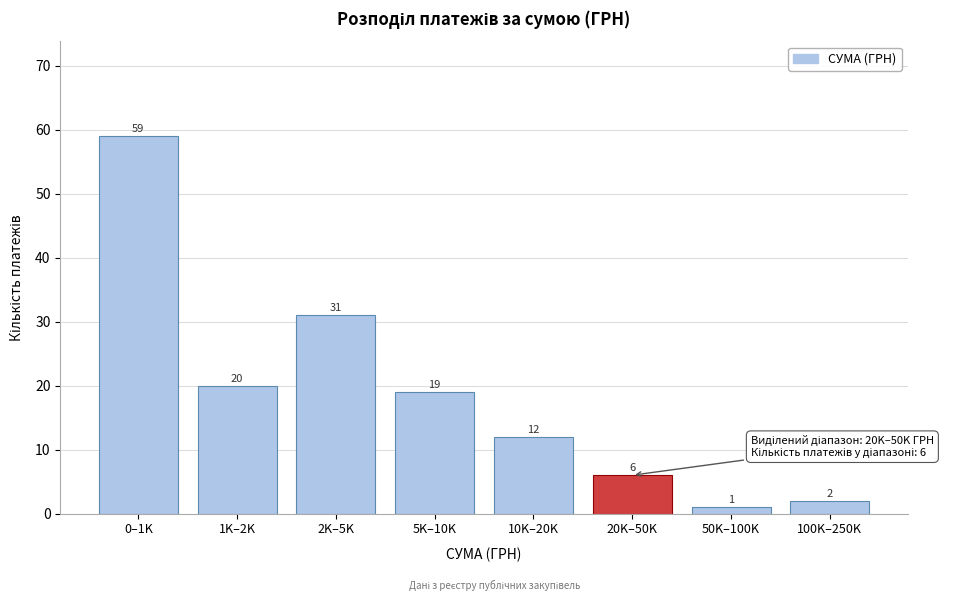

Reading left to right, extract all data points from this chart.

59	20	31	19	12	6	1	2